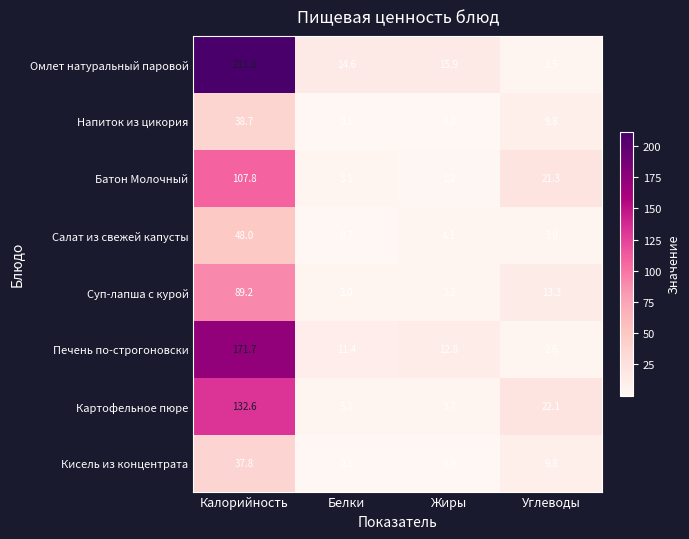

Where does the Напиток из цикория series first go above 9?

Калорийность